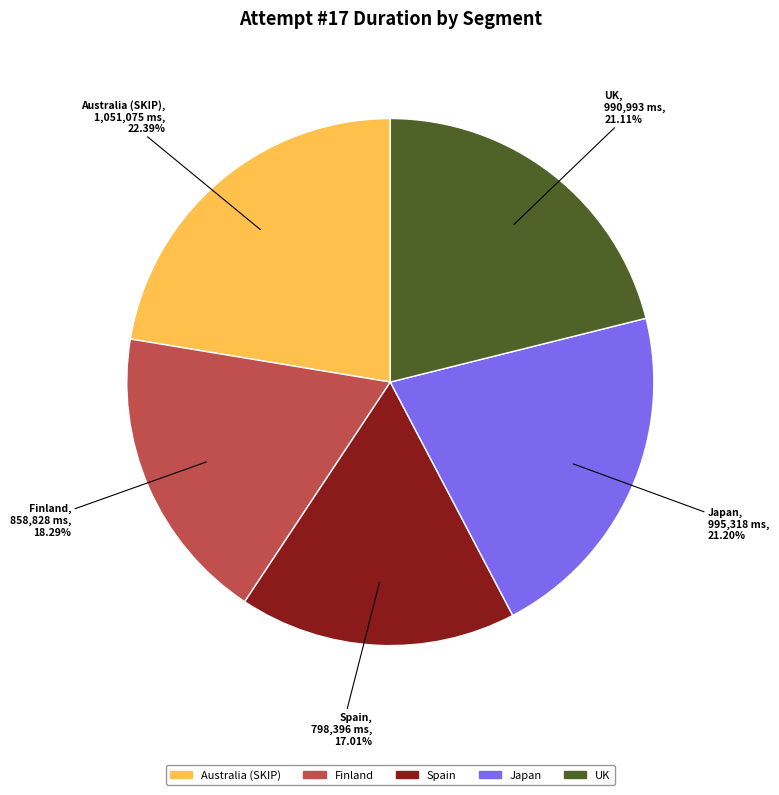

Approximately how many times larger is the value at Japan compared to UK?

1.0